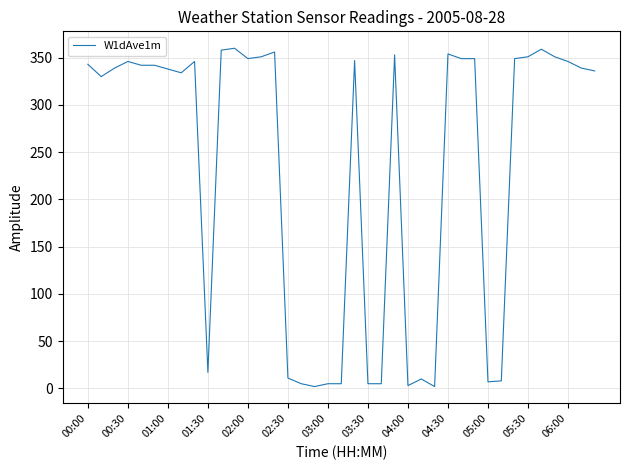

What is the average value?

233